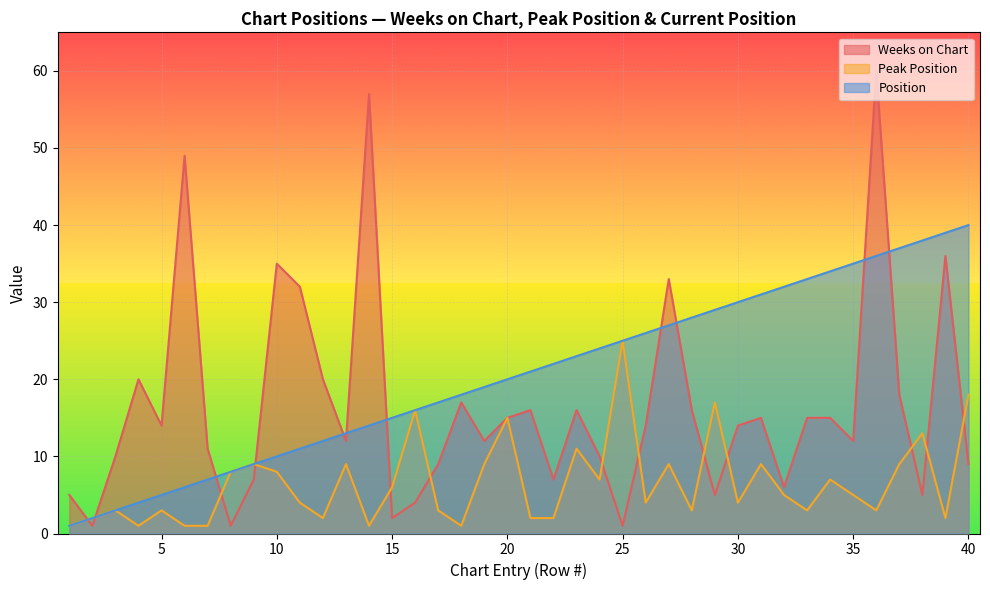

What is the sum of the Weeks on Chart values at 19 and 5?

26